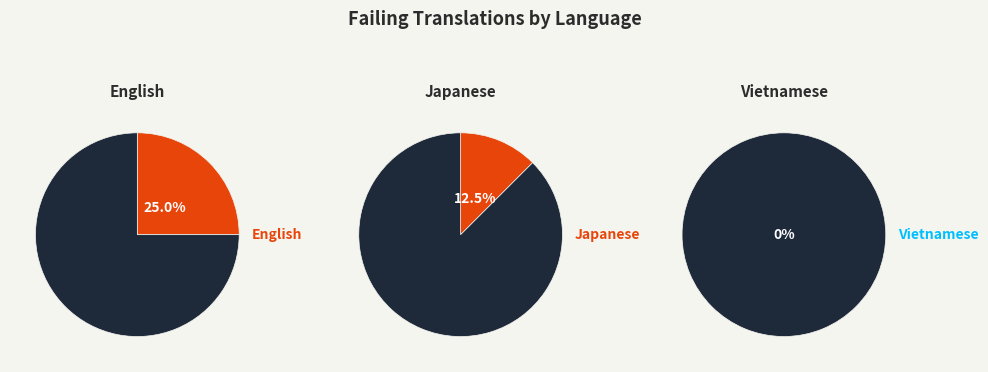

Which slice is the largest?

English